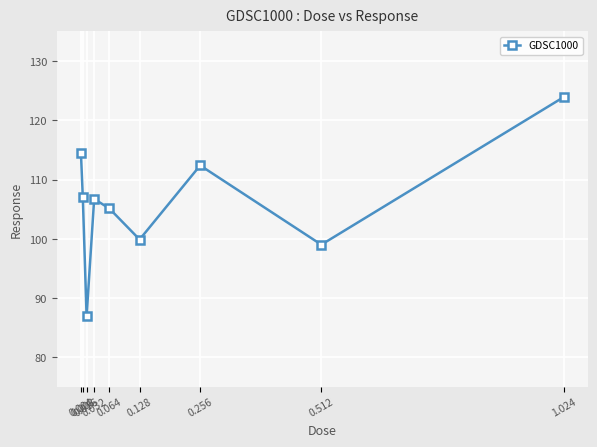

True or false: there are more than 2 points higher than both neighbors.

False